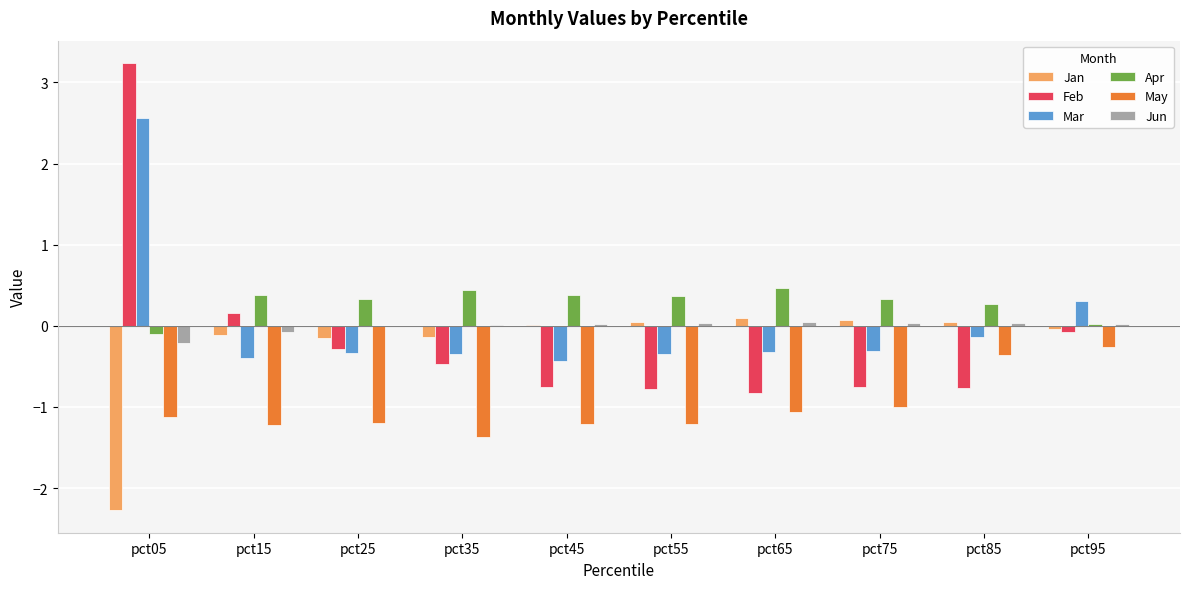

The Mar series shows -0.4 at pct45. True or false?

True